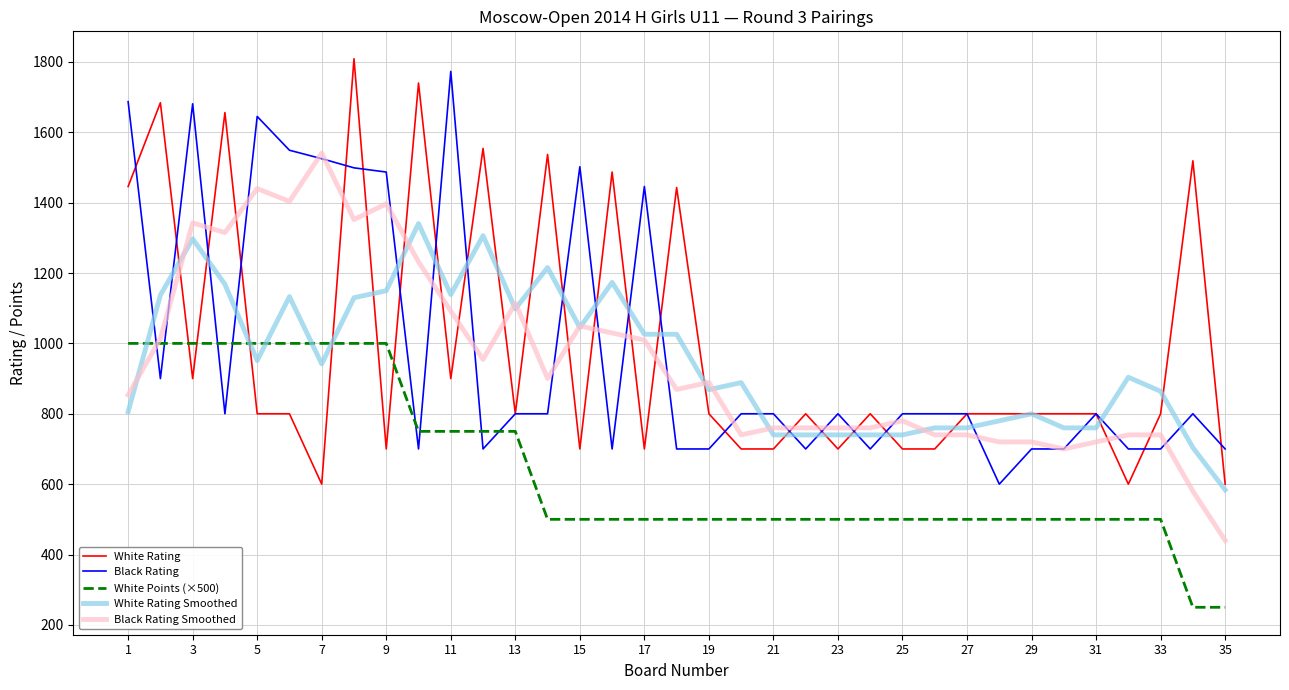

True or false: Black Rating Smoothed and White Points (×500) cross at least once.

True